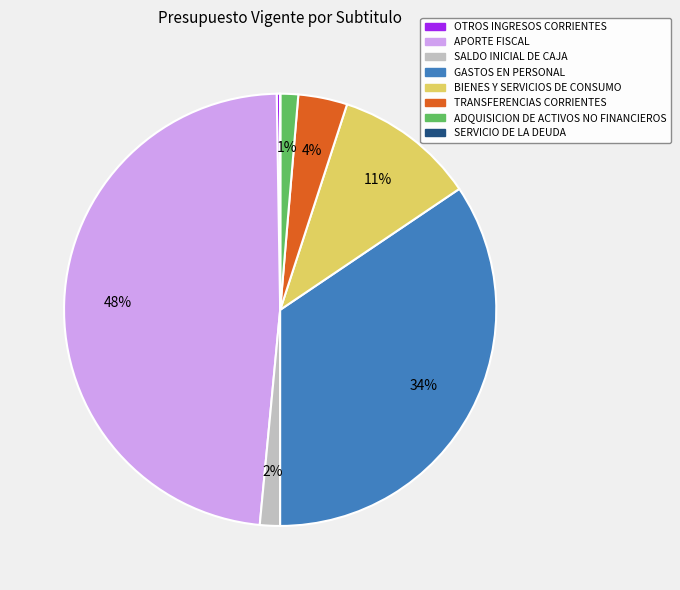

Do SALDO INICIAL DE CAJA and BIENES Y SERVICIOS DE CONSUMO together represent more than half of the pie?

No